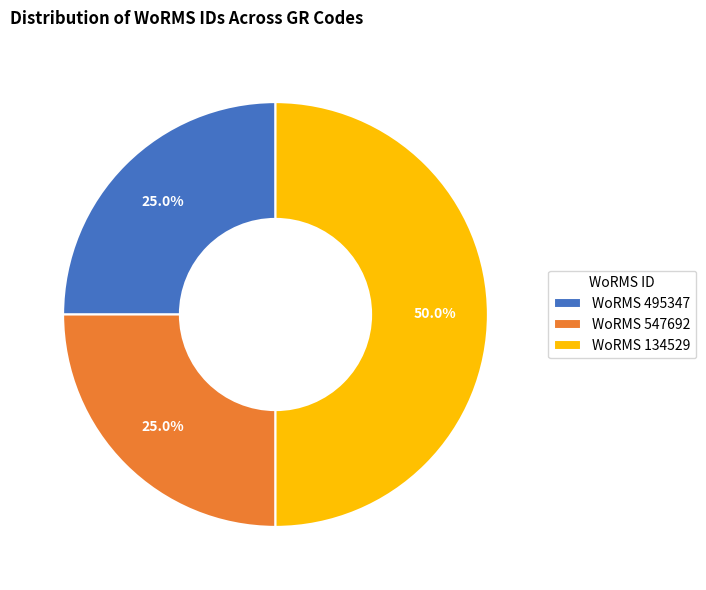

Is WoRMS 547692 the majority of the pie?

No